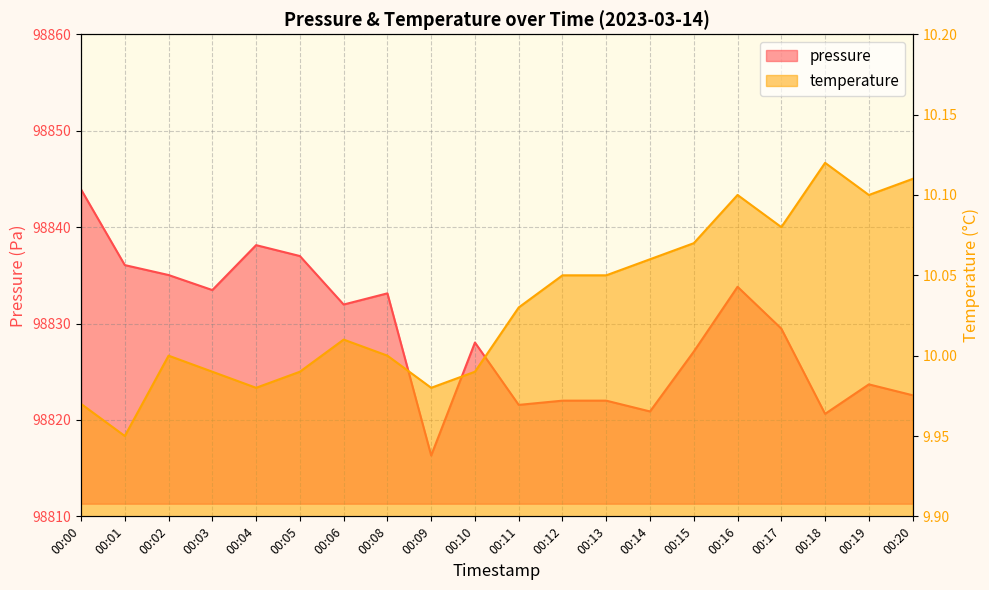

What is the smallest value displayed?

9.9